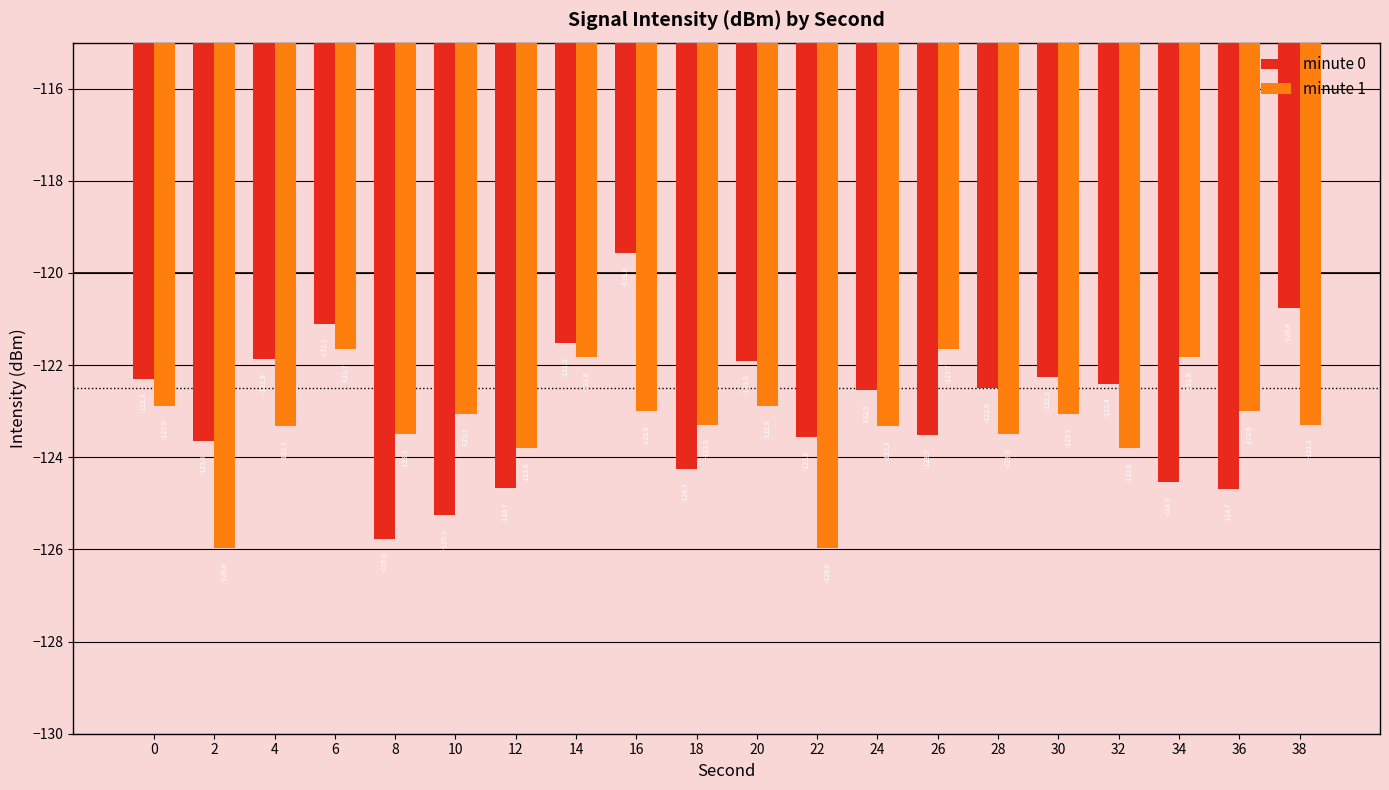

How many values in the minute 0 series are below -122?

14